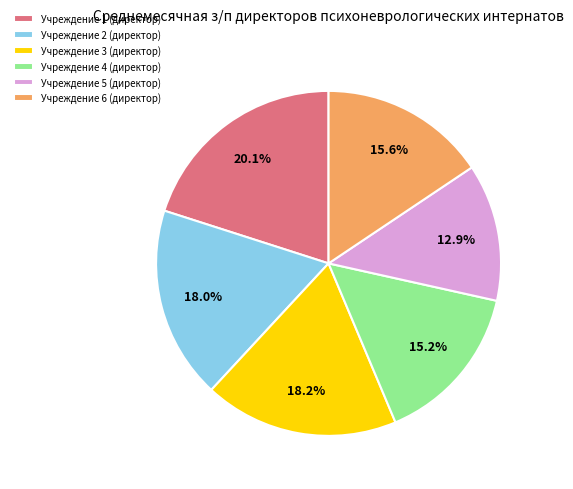

Approximately how many times larger is the value at Учреждение 4 (директор) compared to Учреждение 6 (директор)?

1.0